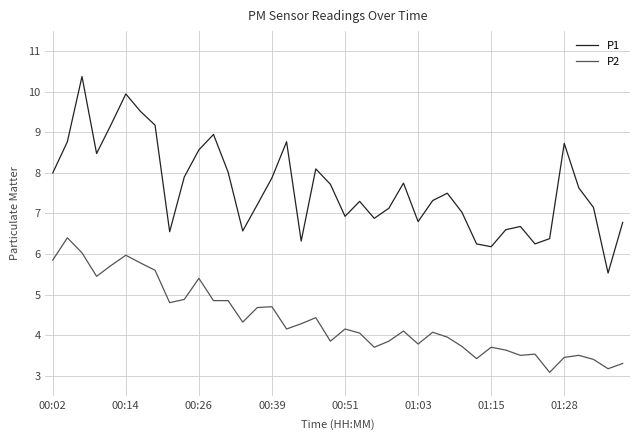

Which series has the widest spread of values?

P1